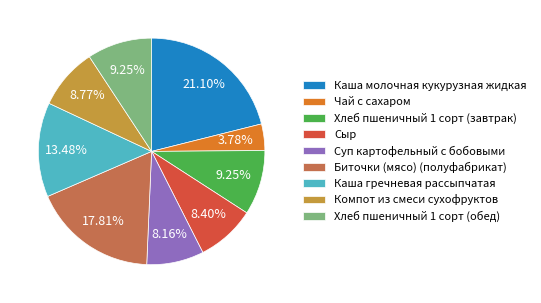

The Компот из смеси сухофруктов slice represents 9% of the pie. True or false?

True